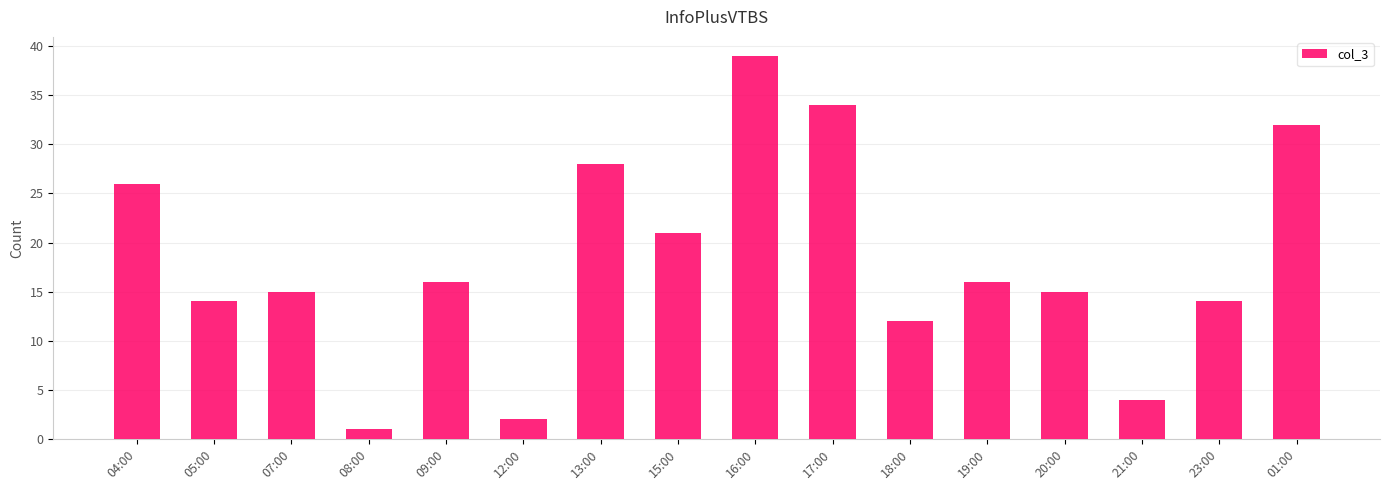

What is the average value?

18